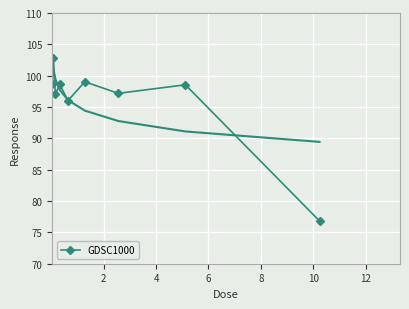

In GDSC1000, how many points are lower than both neighbors (excluding endpoints)?

3